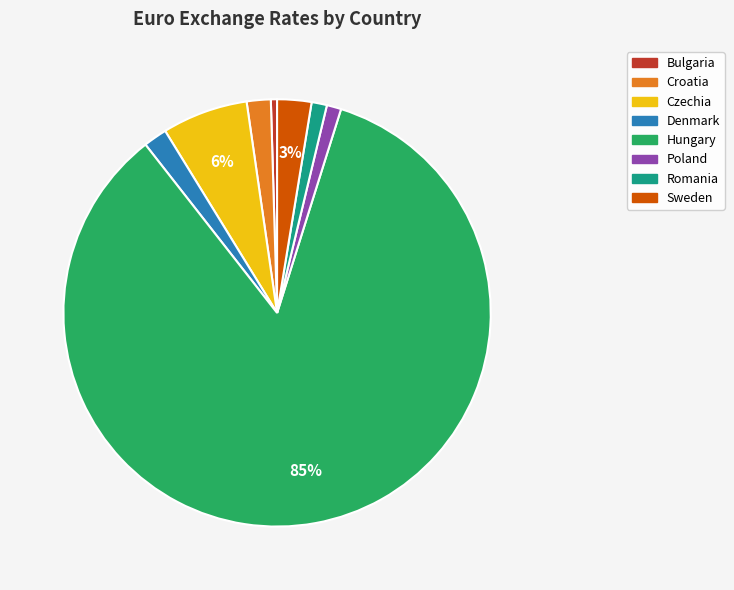

Which has a higher value, Hungary or Denmark?

Hungary